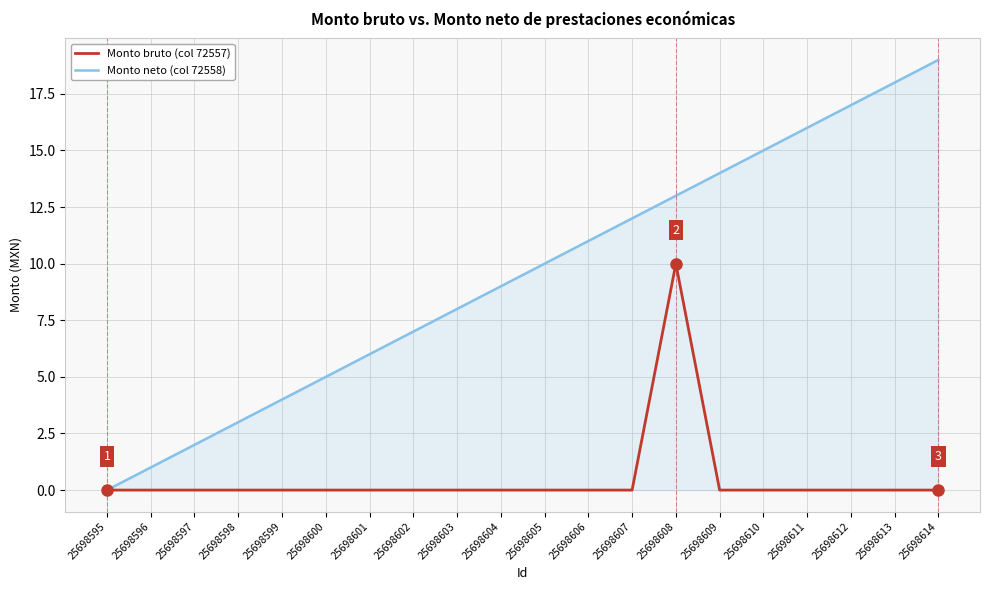

True or false: Monto bruto (col 72557) has a value of 5 at 25698599.

False